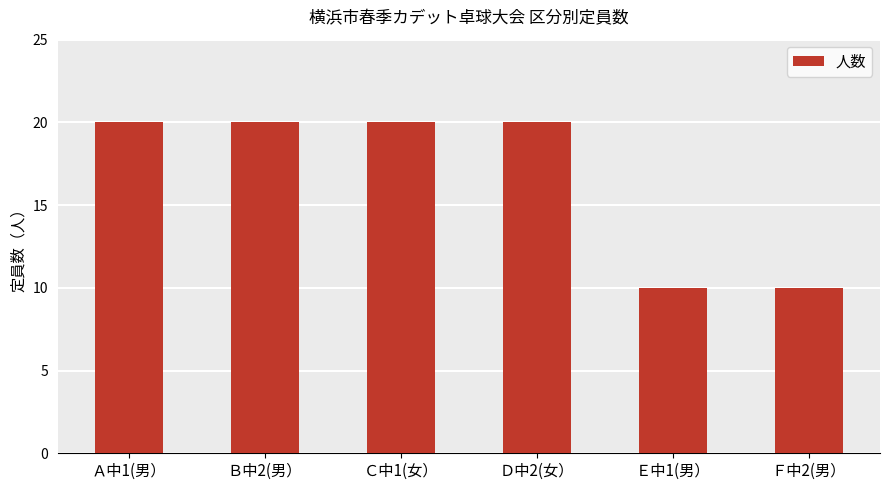

How many bars are there in total?

6